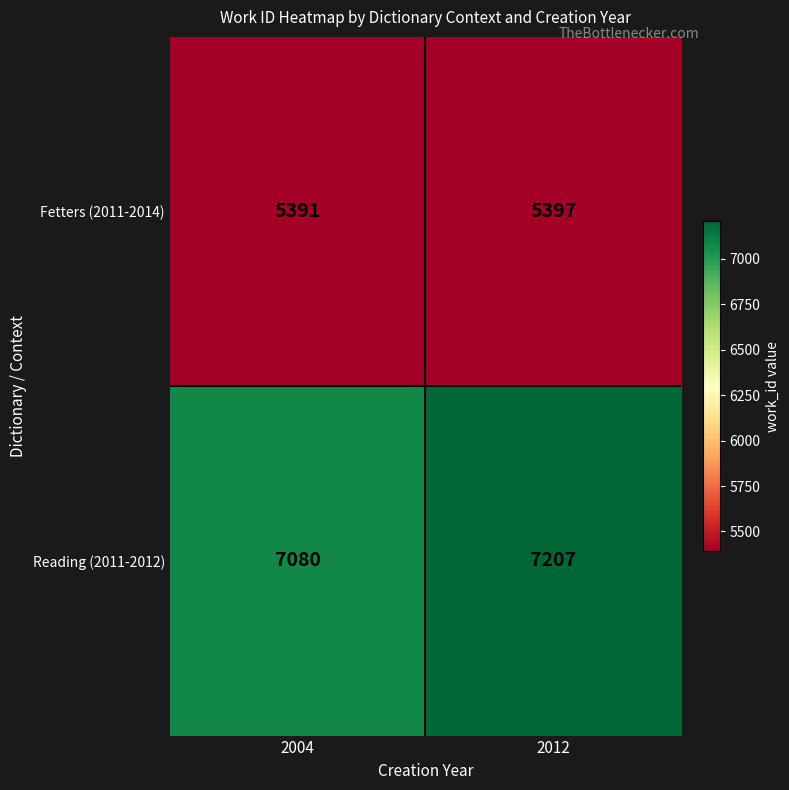

What is the maximum value for Reading (2011-2012)?

7207